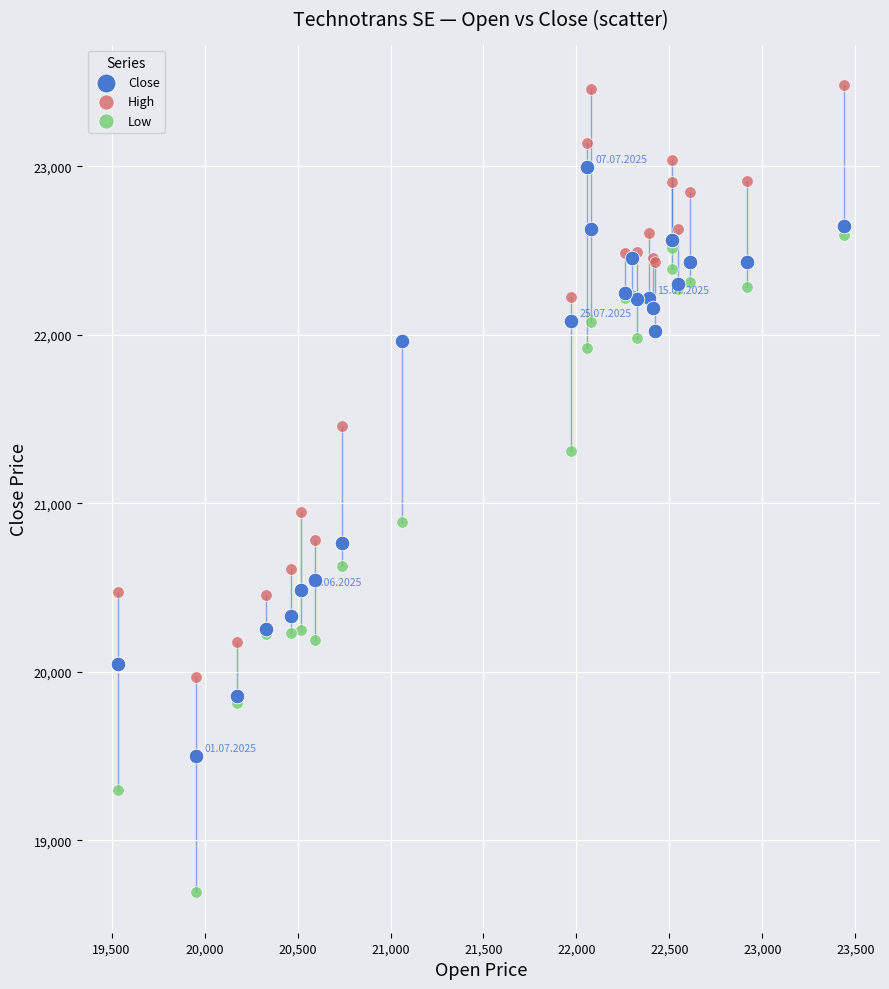

Which series contains the lowest Y value?

Low